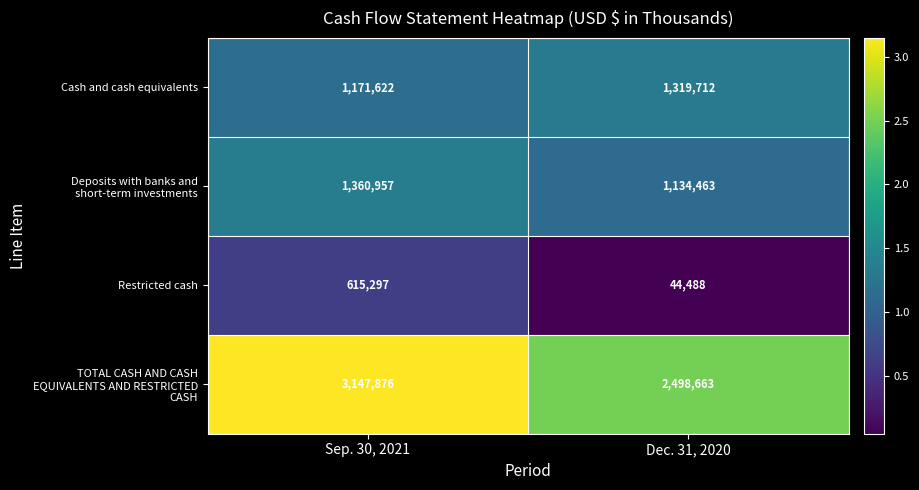

Where is Cash and cash equivalents nearest to the value 1245667?

Sep. 30, 2021